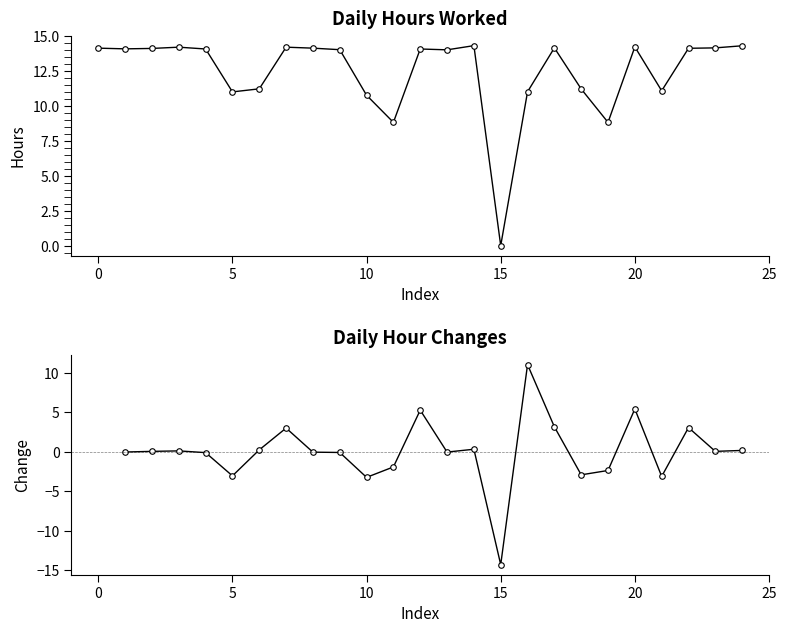

How many points are higher than both their immediate neighbors (excluding endpoints)?

6